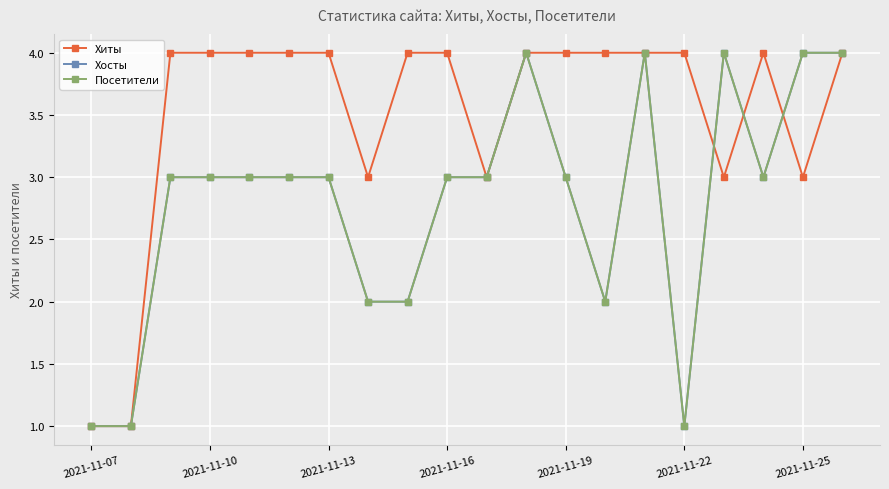

What is the difference between the maximum and minimum values in the Хиты series?

3